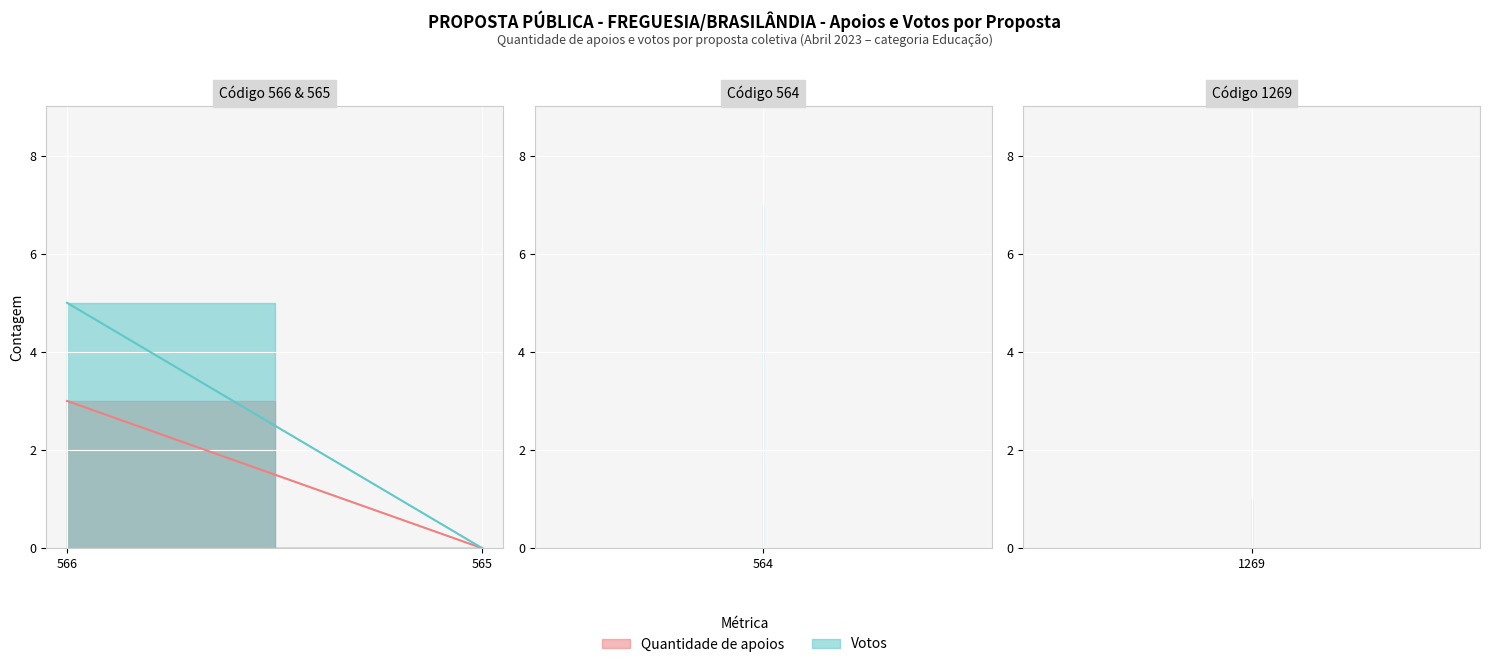

The Votos series shows 3 at 564
(16/04/2023). True or false?

False